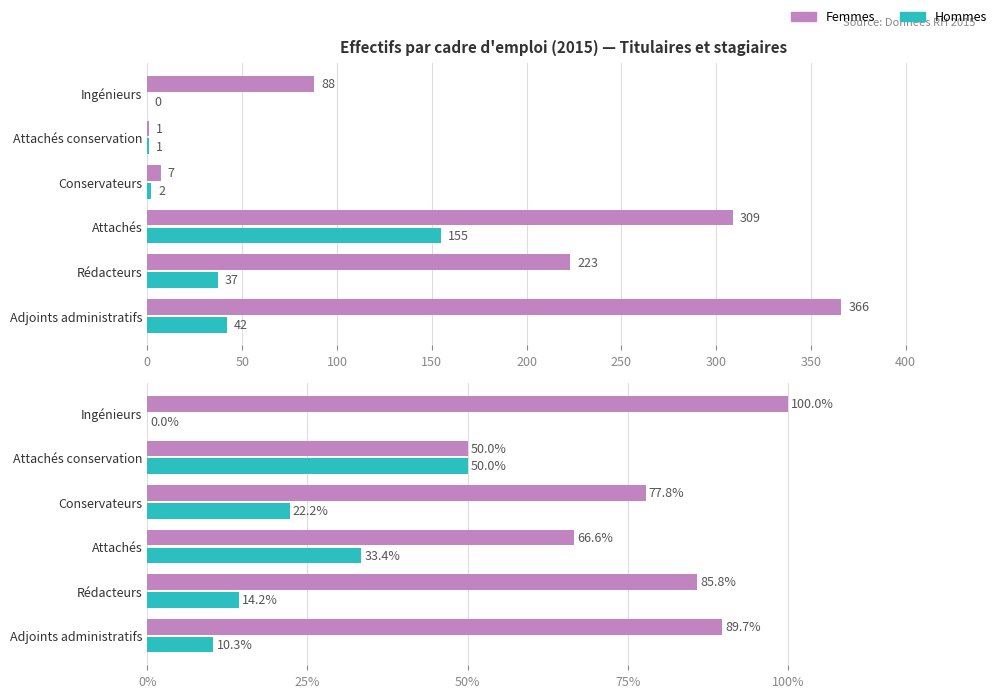

How many bars are there in each group?

2